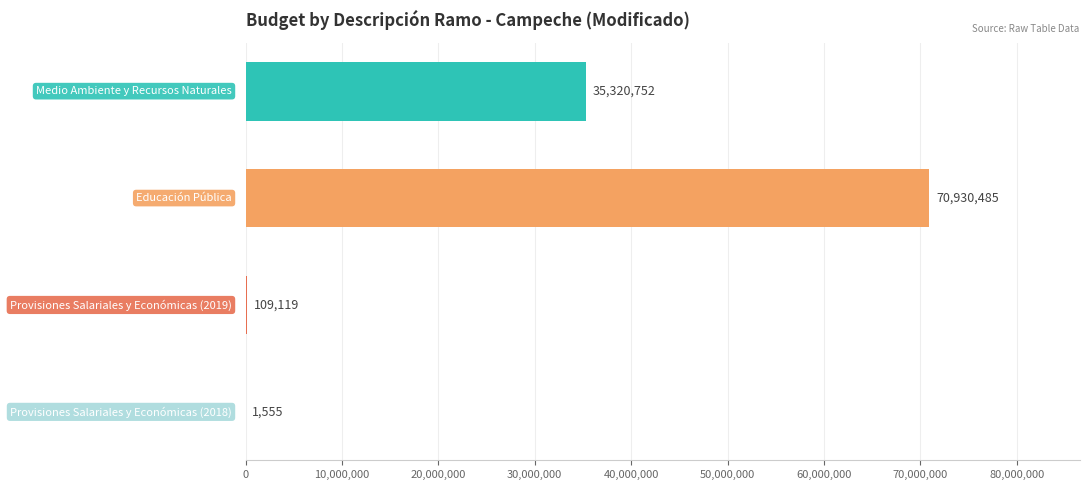

What is the greatest value displayed?

70930485.1